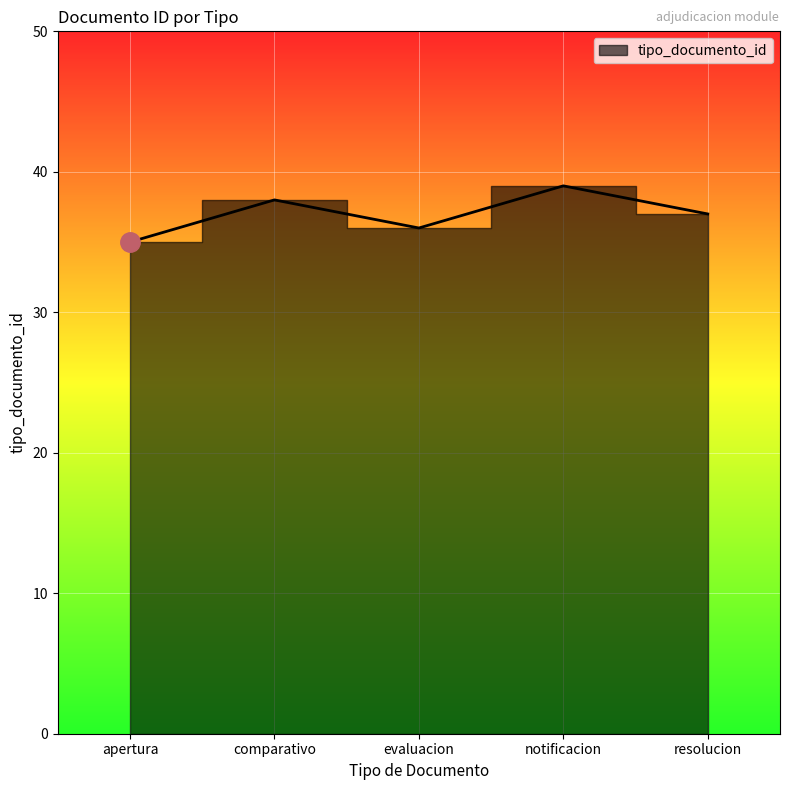

List the labels in order of value, smallest first.

apertura, evaluacion, resolucion, comparativo, notificacion